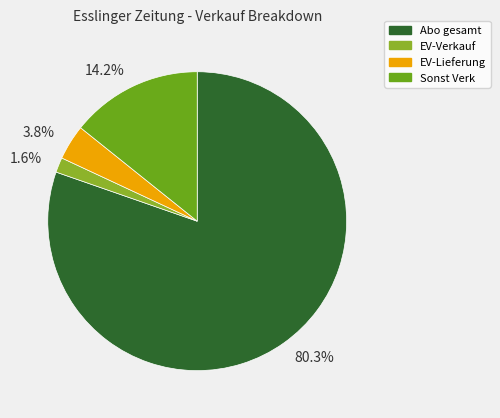

Rank the categories by value from highest to lowest.

Abo gesamt, Sonst Verk, EV-Lieferung, EV-Verkauf